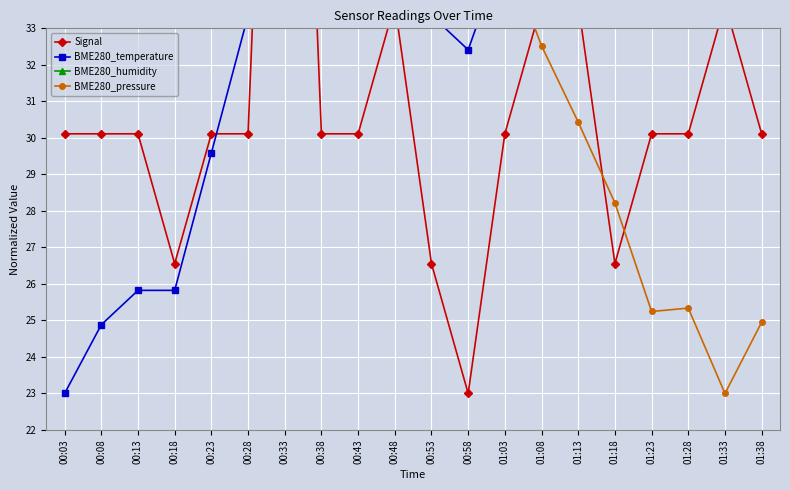

True or false: BME280_temperature has more than 1 interior local peaks.

True